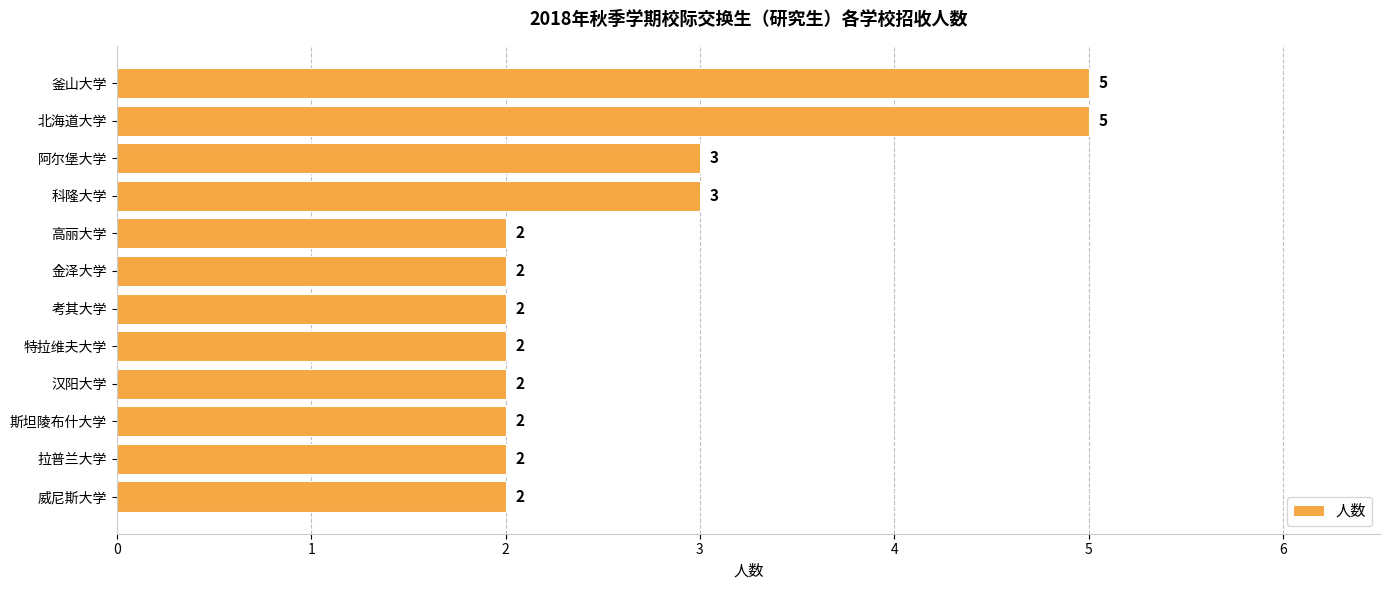

What is the maximum value shown in the chart?

5